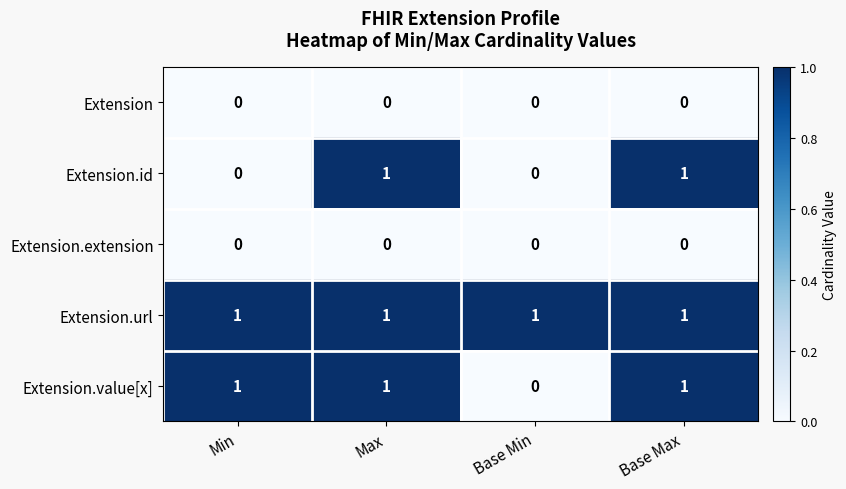

Reading left to right, what are all the values shown in this chart?

Extension: 0	0	0	0
Extension.id: 0	1	0	1
Extension.extension: 0	0	0	0
Extension.url: 1	1	1	1
Extension.value[x]: 1	1	0	1